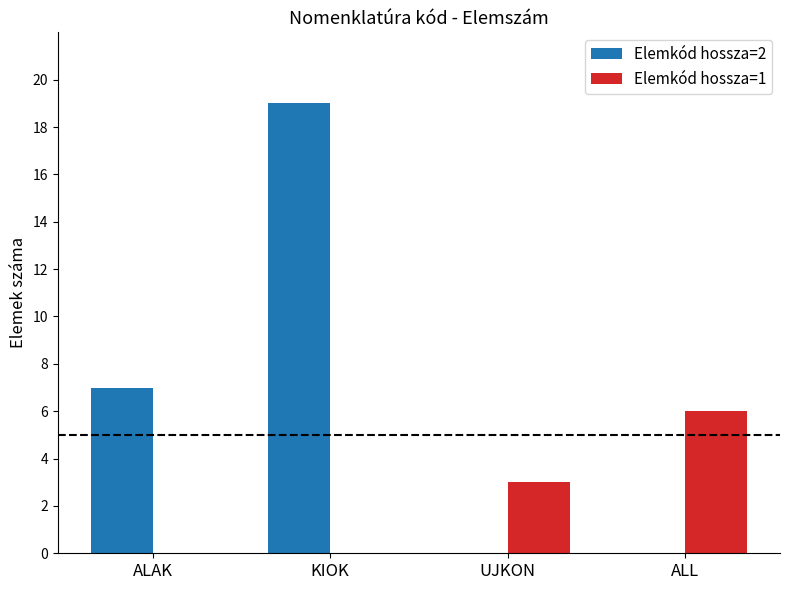

Reading left to right, extract all data points from this chart.

Elemkód hossza=2: 7	19	0	0
Elemkód hossza=1: 0	0	3	6